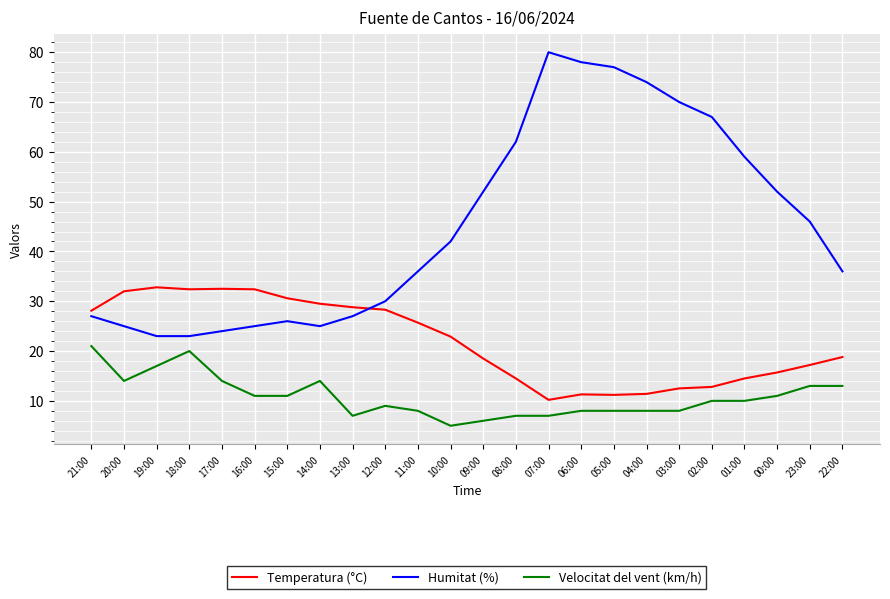

What is the sum of all Temperatura (°C) values?

524.6